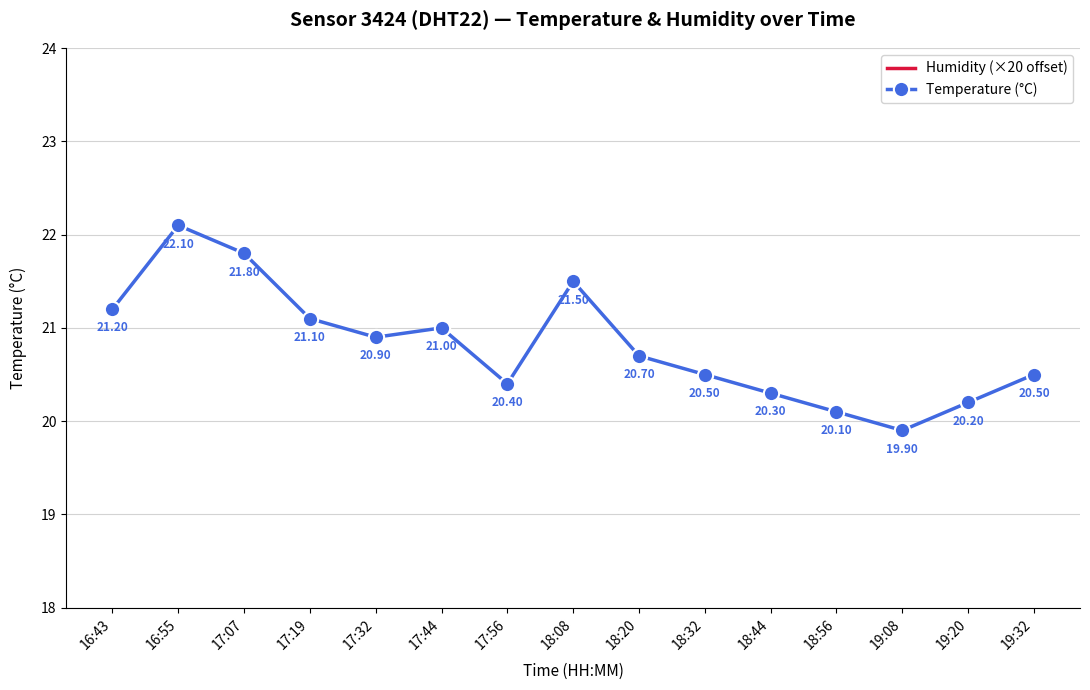

True or false: Humidity (×20 offset) and Temperature (°C) cross at least once.

False